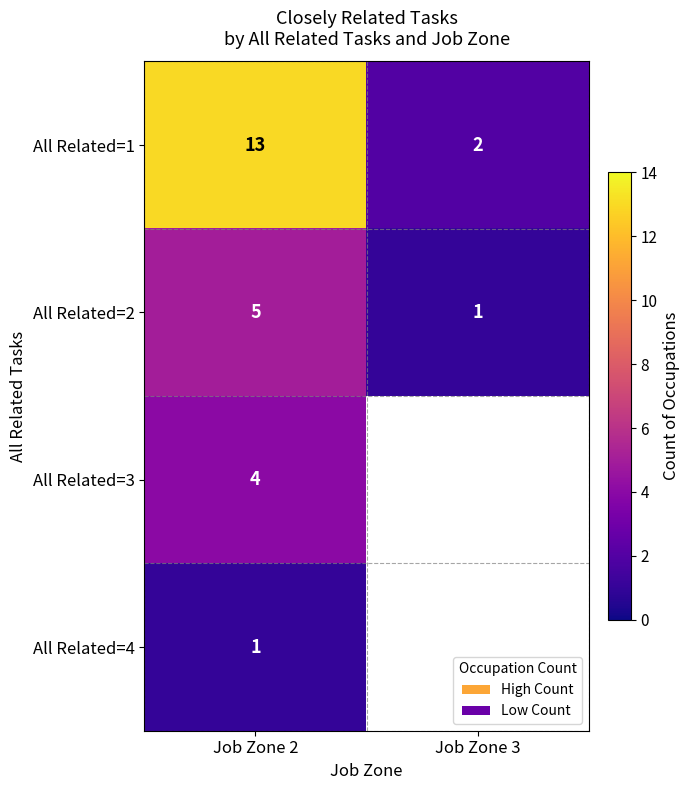

Which category has the lowest value in the All Related=2 series?

Job Zone 3